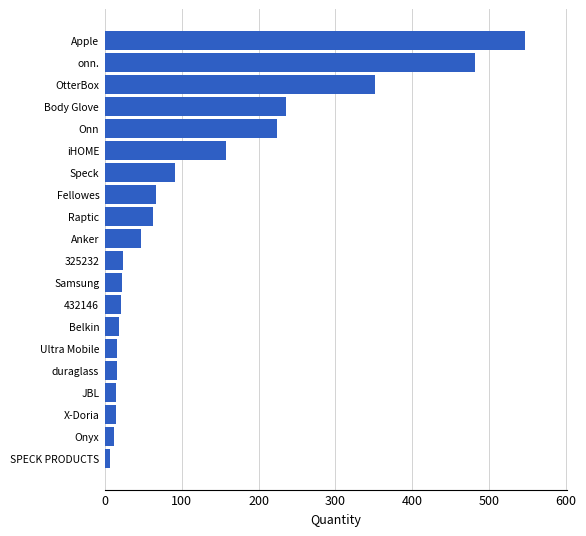

What is the label of the 19th bar from the bottom?

onn.